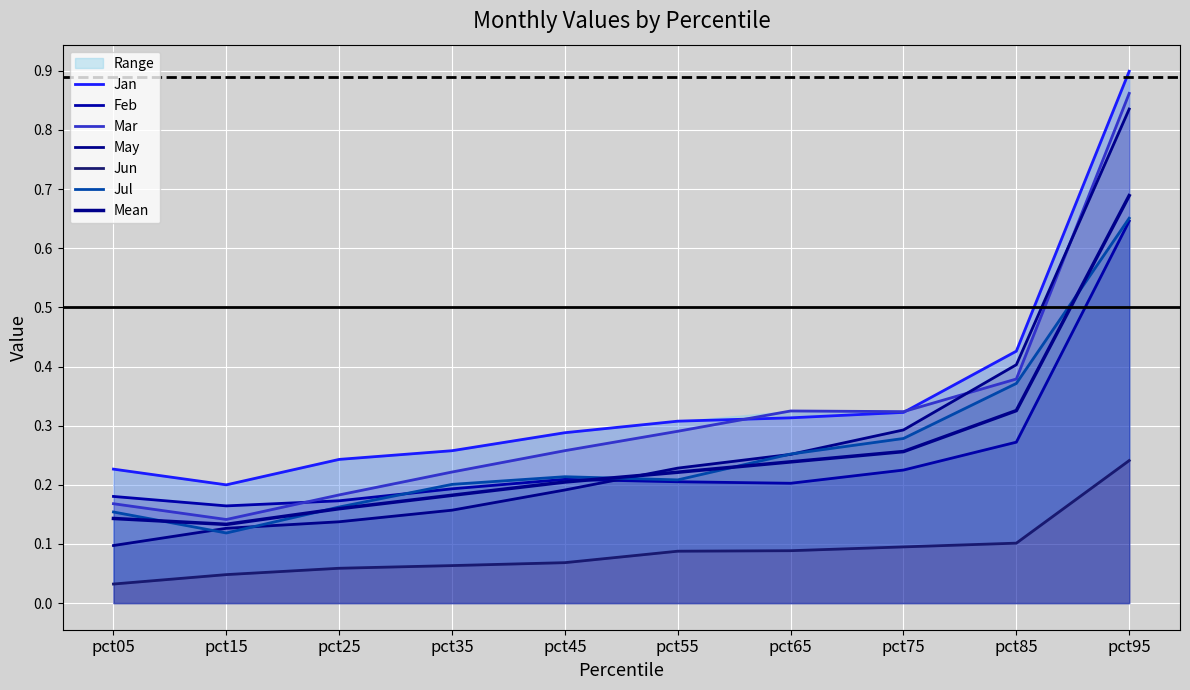

What are all the series names shown in the legend?

Jan, Feb, Mar, May, Jun, Jul